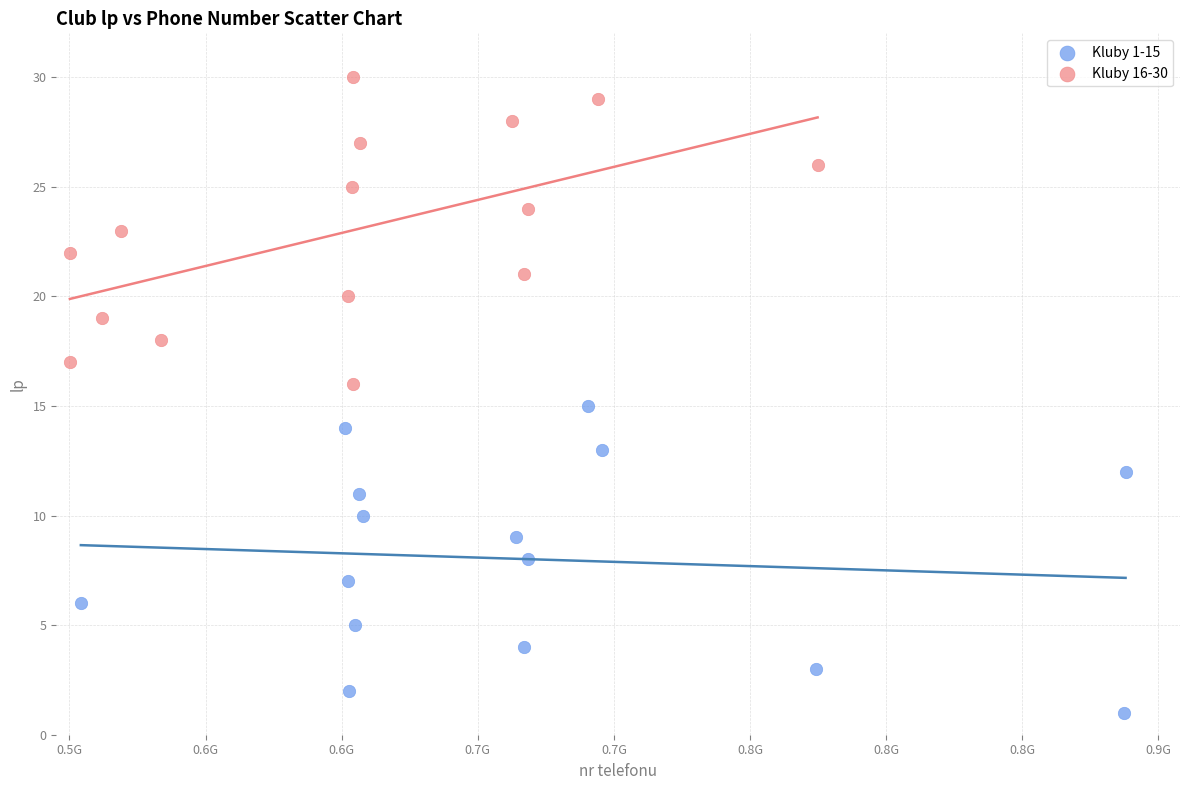

Which series contains the lowest Y value?

Kluby 1-15